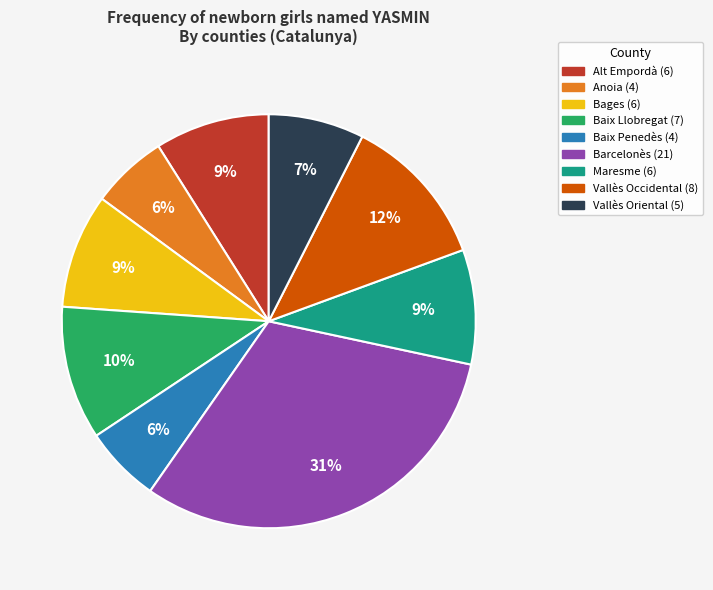

Which category has the biggest portion of the pie?

Barcelonès